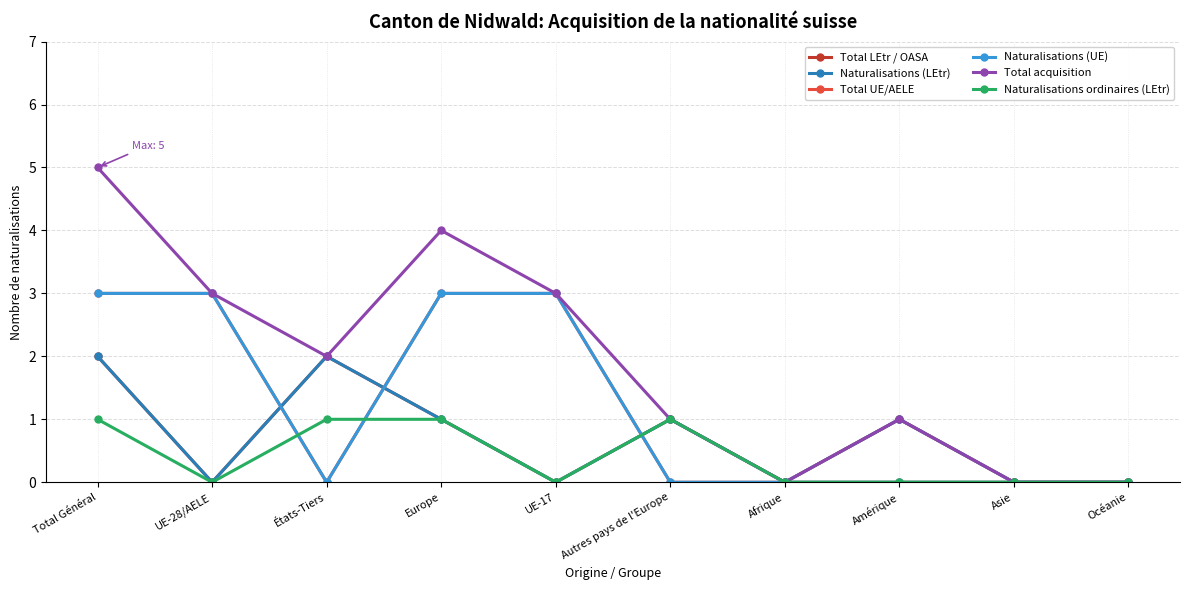

Is this an area chart (filled region under the line)?

No